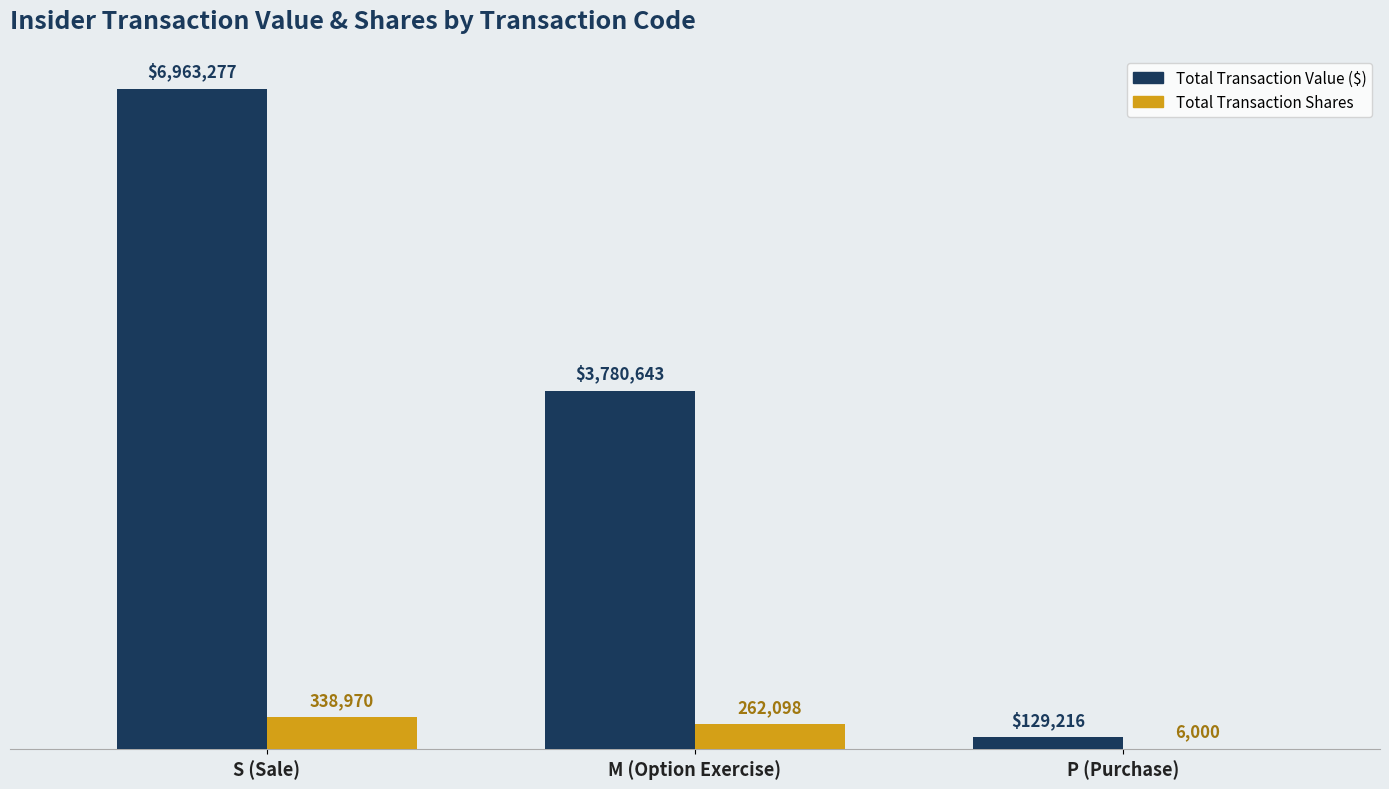

Rank the categories by Total Transaction Value ($) value from lowest to highest.

P (Purchase), M (Option Exercise), S (Sale)